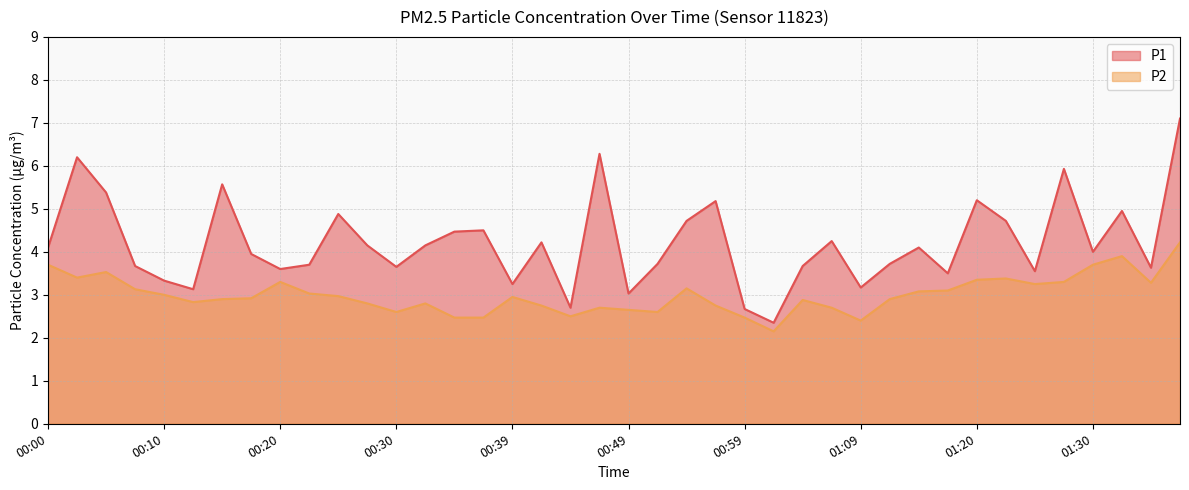

What is the value of the P1 point at the 8th from the left?

4.0